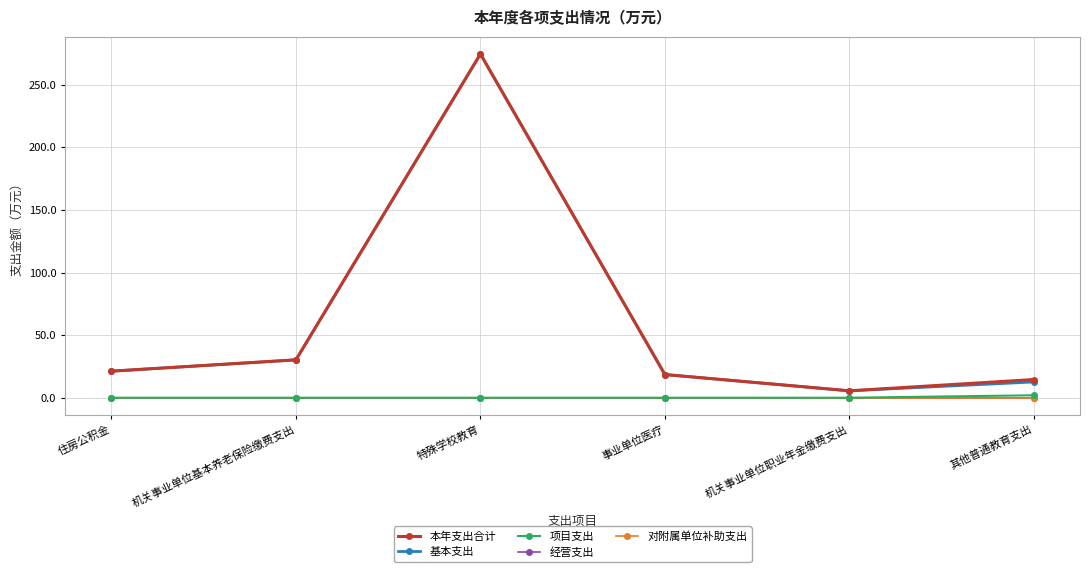

At which label does 对附属单位补助支出 reach its peak?

住房公积金